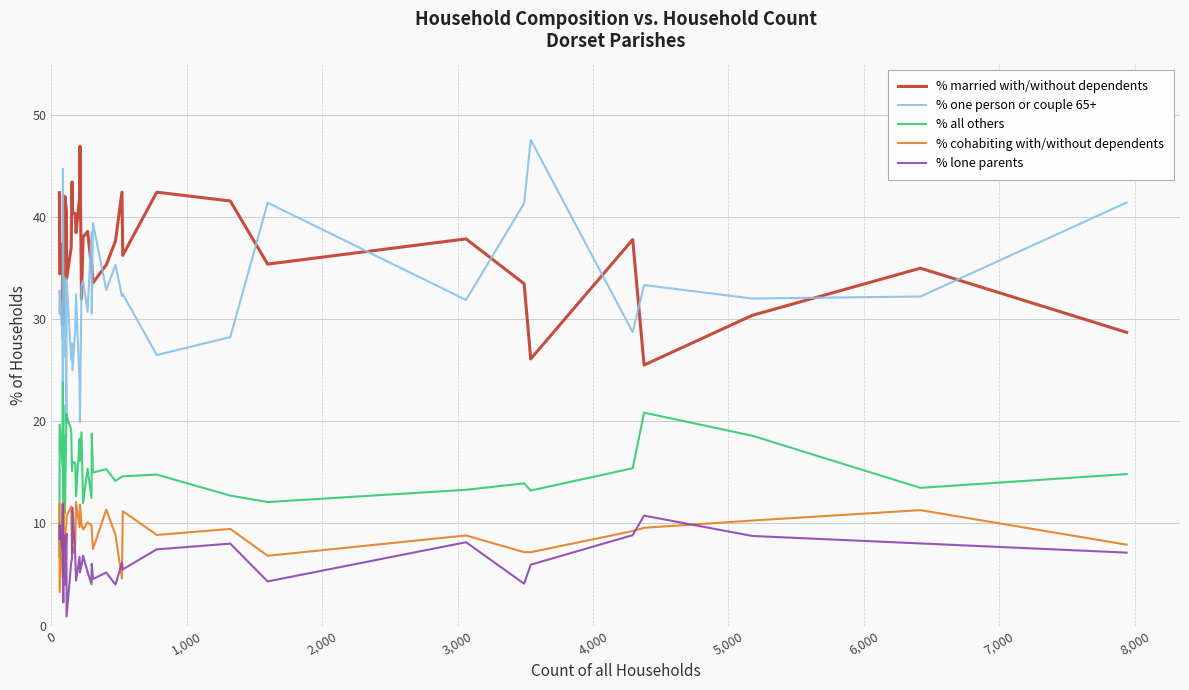

How many categories are shown in the chart?

40